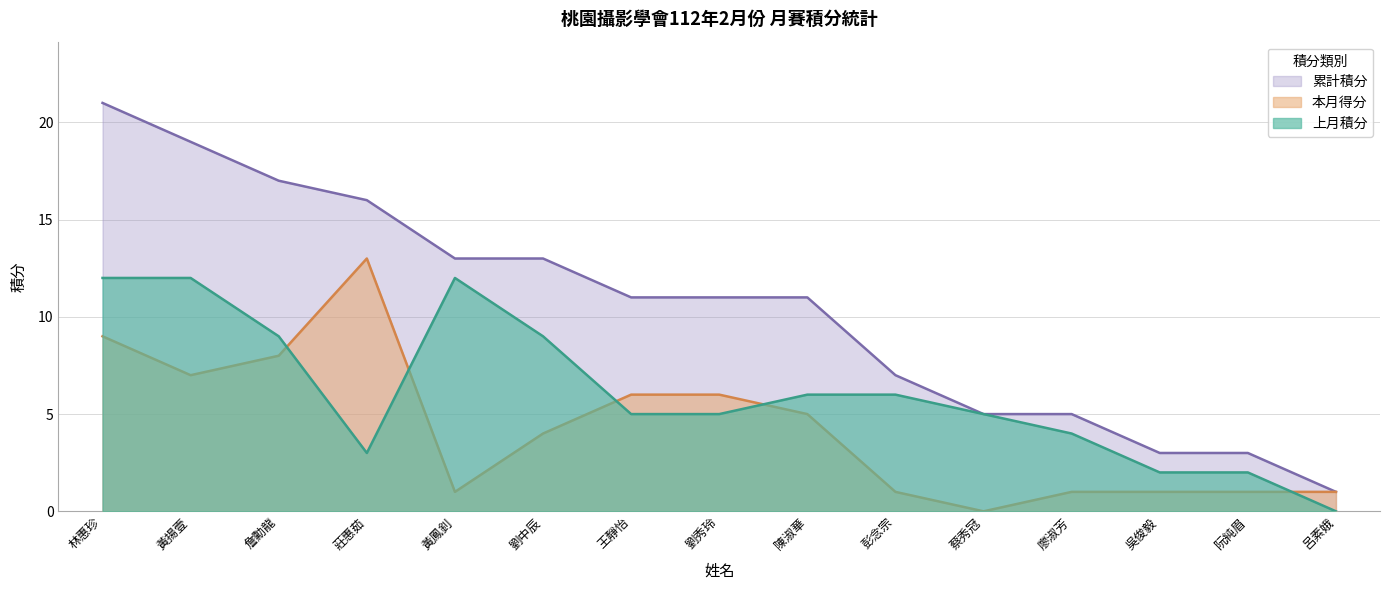

Where is the first local minimum for 上月積分?

莊惠茹